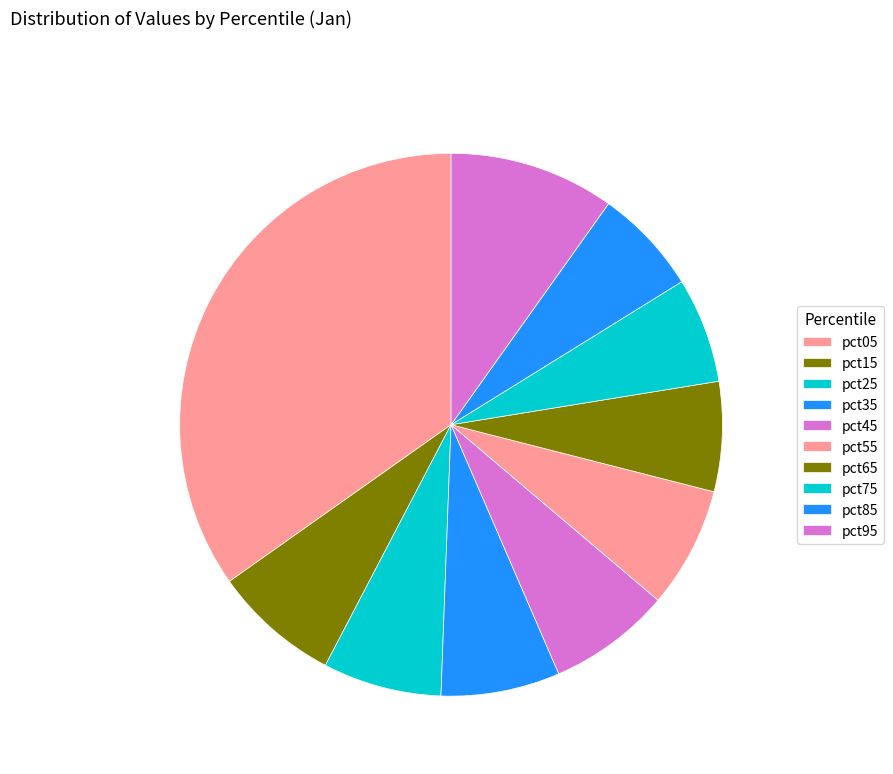

Which slice is the smallest?

pct75